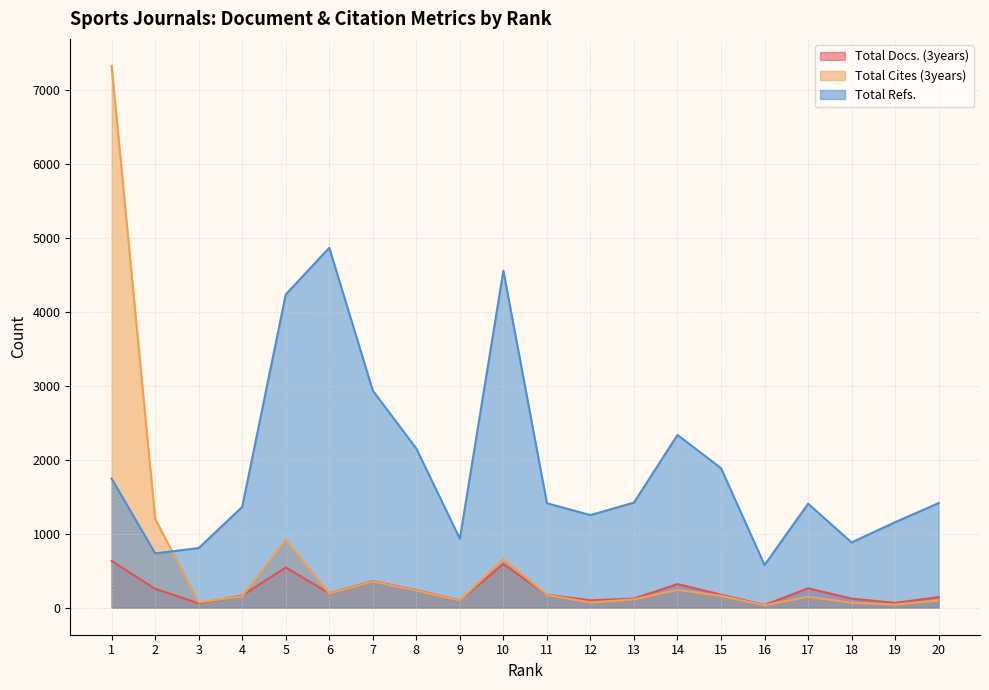

Rank the categories by Total Cites (3years) value from lowest to highest.

16, 19, 18, 3, 12, 20, 9, 13, 17, 4, 15, 11, 6, 8, 14, 7, 10, 5, 2, 1